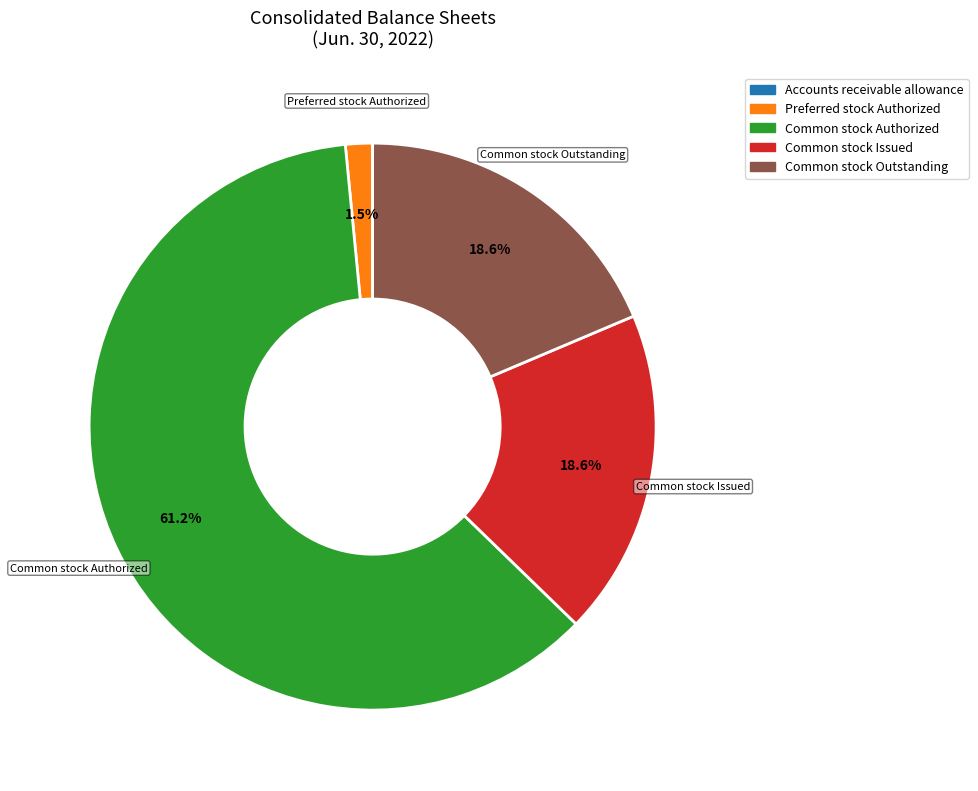

Does any single category account for the majority?

Yes